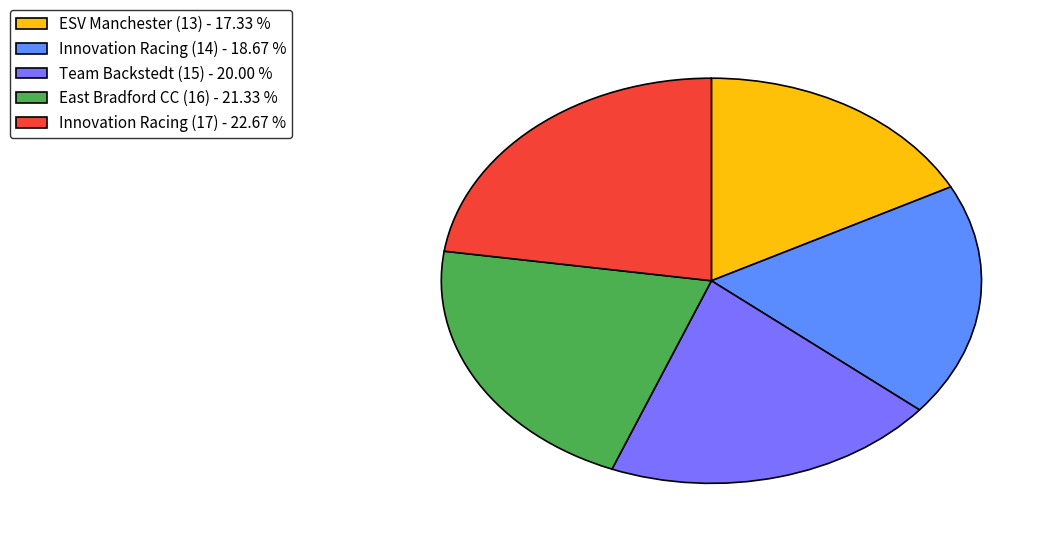

What is the ratio of the value at East Bradford CC (16) to the value at Innovation Racing (14)?

1.1